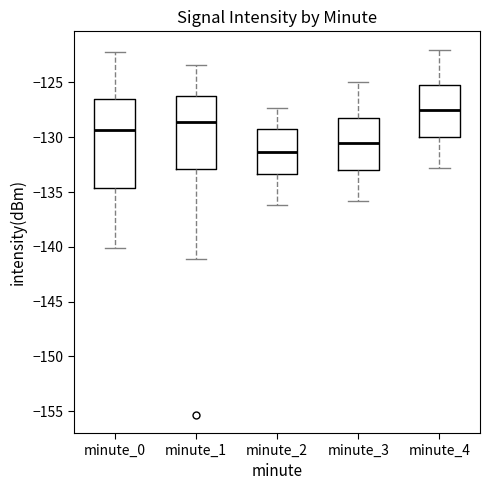

Reading left to right, transcribe this box plot: for each box, give where its median line is, the range the box spans, and where its two whiskers end, as read against the y-axis. The values are not printed on the chart, so give them approximately, as read against the axis.

minute_0: median -129.5, box -134.5 to -126.5, whiskers -140.0 to -122.5
minute_1: median -128.5, box -133.0 to -126.0, whiskers -141.0 to -123.5
minute_2: median -131.5, box -133.5 to -129.5, whiskers -136.0 to -127.5
minute_3: median -130.5, box -133.0 to -128.0, whiskers -136.0 to -125.0
minute_4: median -127.5, box -130.0 to -125.0, whiskers -133.0 to -122.0